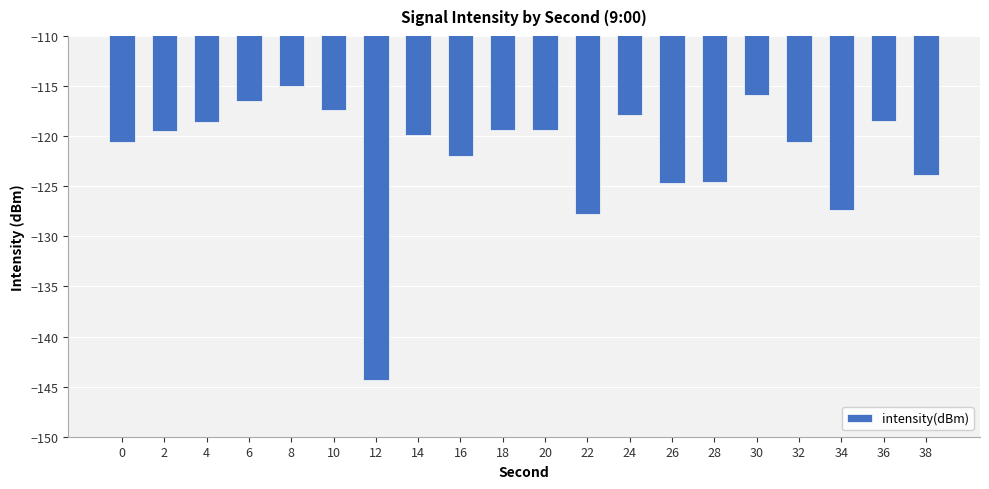

Where is the data nearest to the value -129?

22